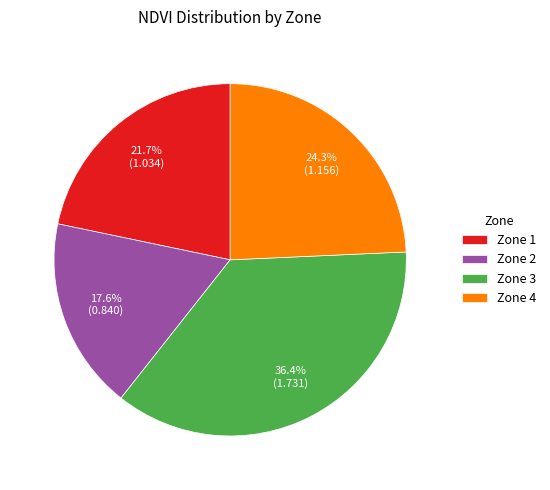

What is the smallest slice in the pie chart?

Zone 2